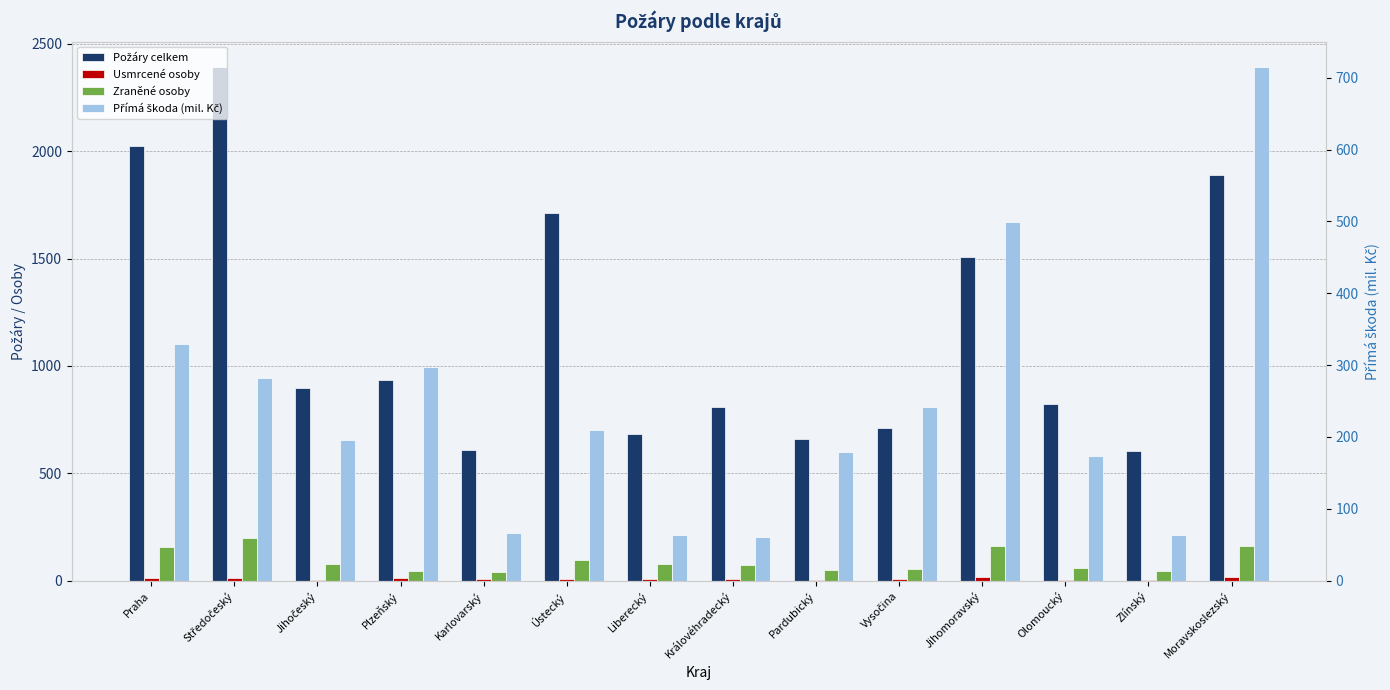

True or false: Zraněné osoby has a value of 44.0 at Zlínský.

True